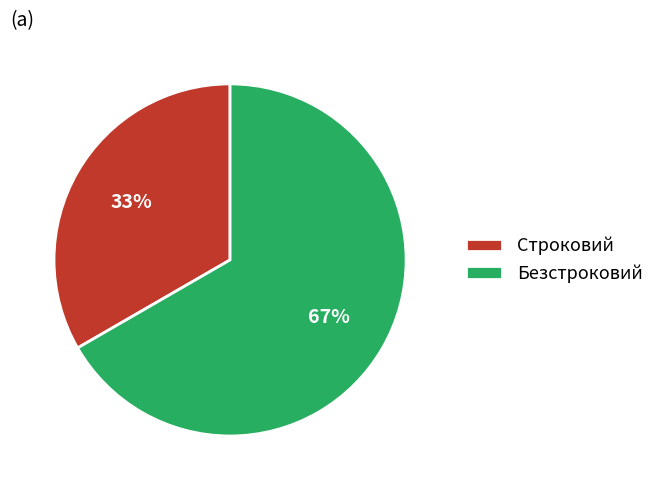

Is it true that Строковий is 40% of the pie?

False